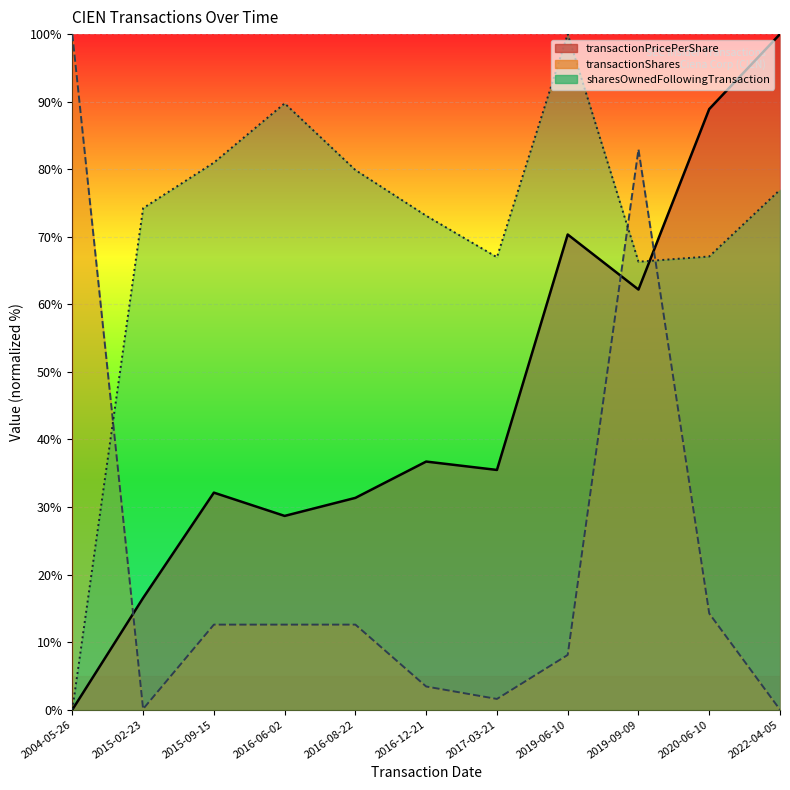

At how many categories does at least one series exceed 68?

10